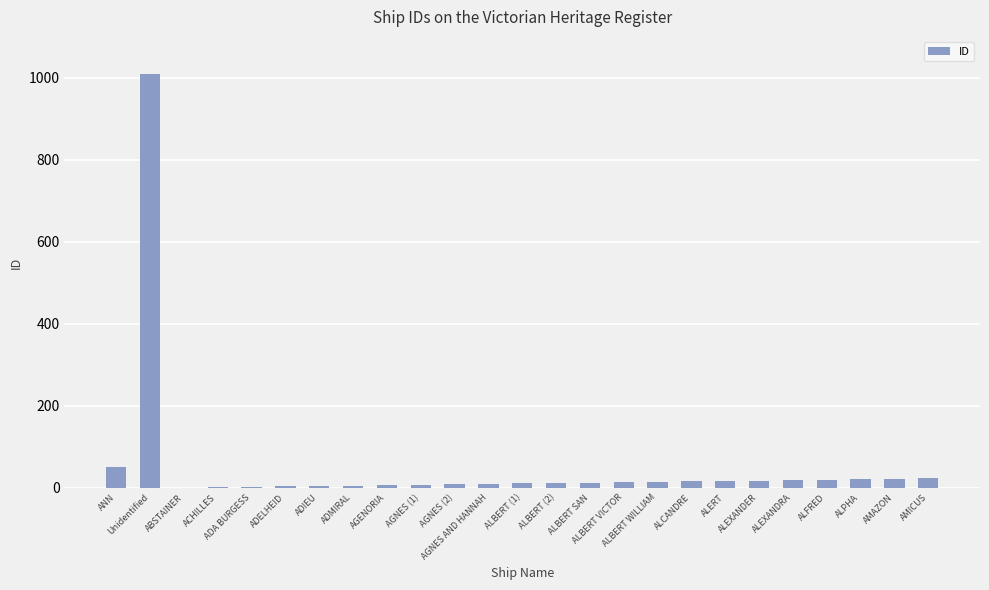

What is the sum of all values?

1339